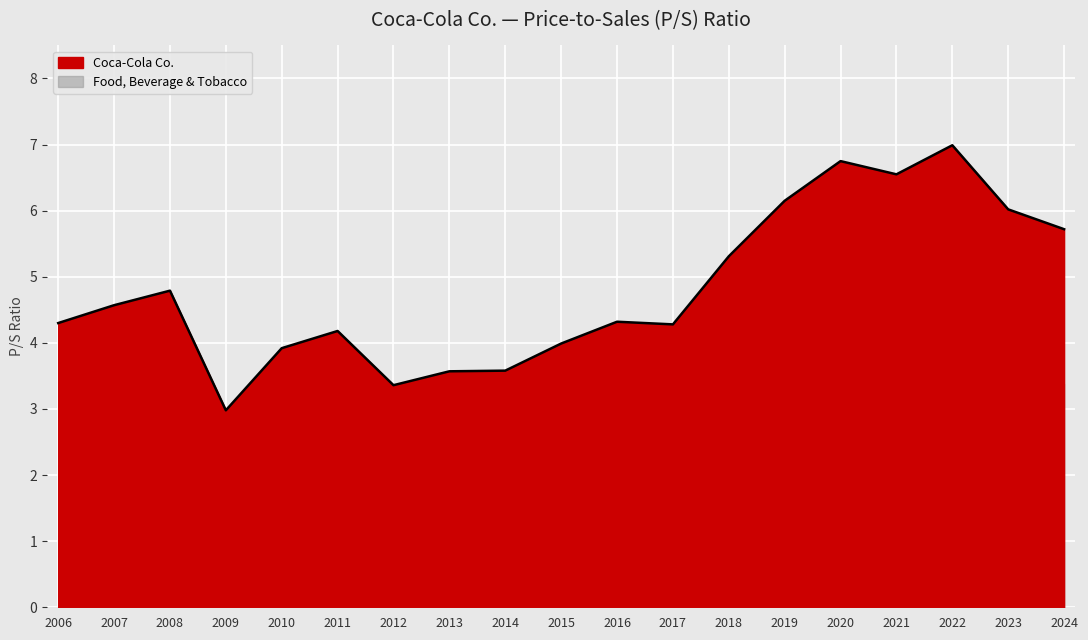

How many values exceed 4?

13